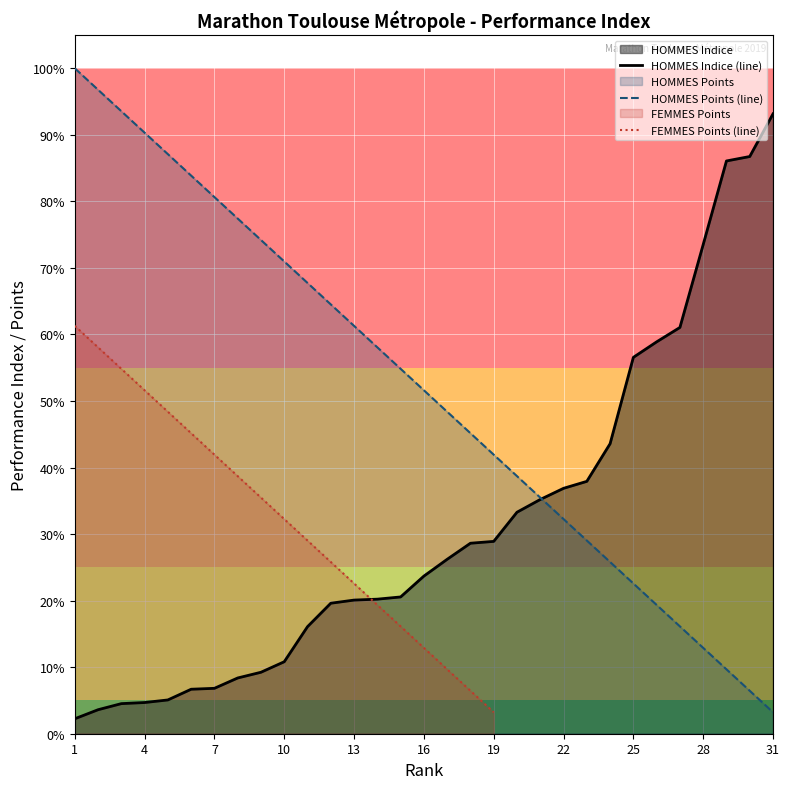

Rank the categories by HOMMES Indice value from lowest to highest.

1, 2, 3, 4, 5, 6, 7, 8, 9, 10, 11, 12, 13, 14, 15, 16, 17, 18, 19, 20, 21, 22, 23, 24, 25, 26, 27, 28, 29, 30, 31